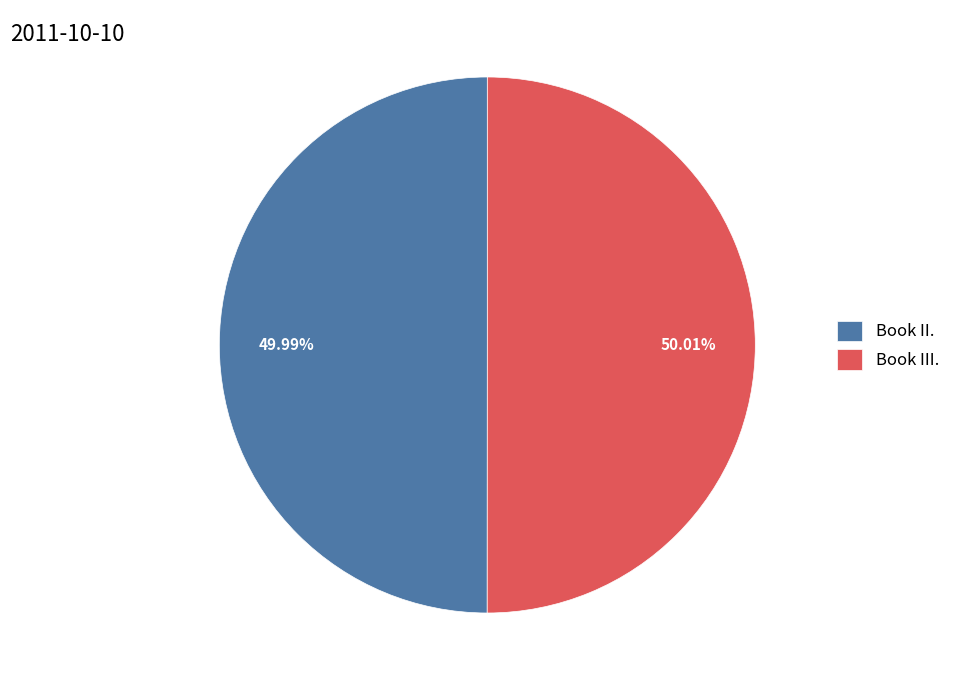

Does any single category account for the majority?

Yes